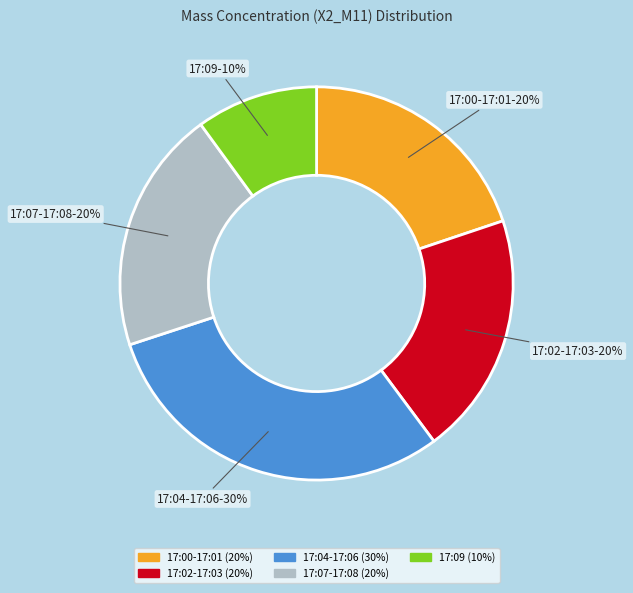

Does any single category account for the majority?

No